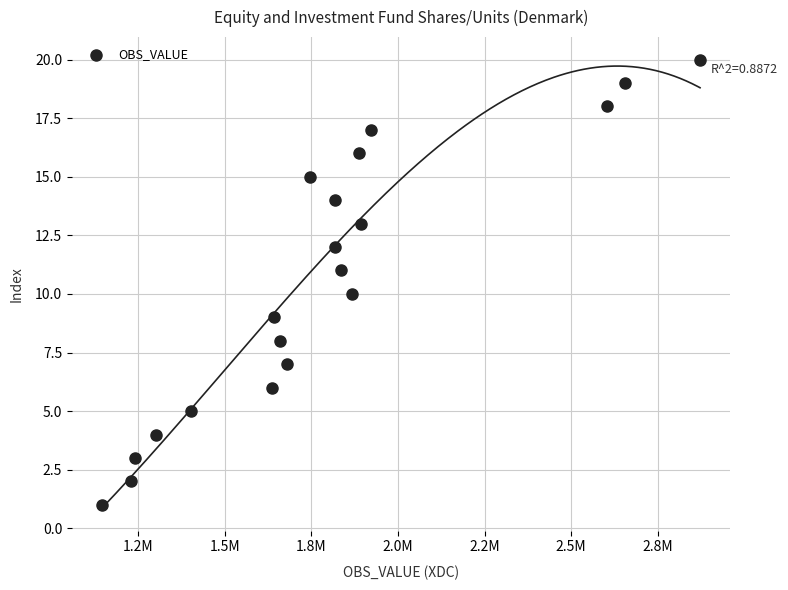

What is the range of Y values (max minus min)?

19